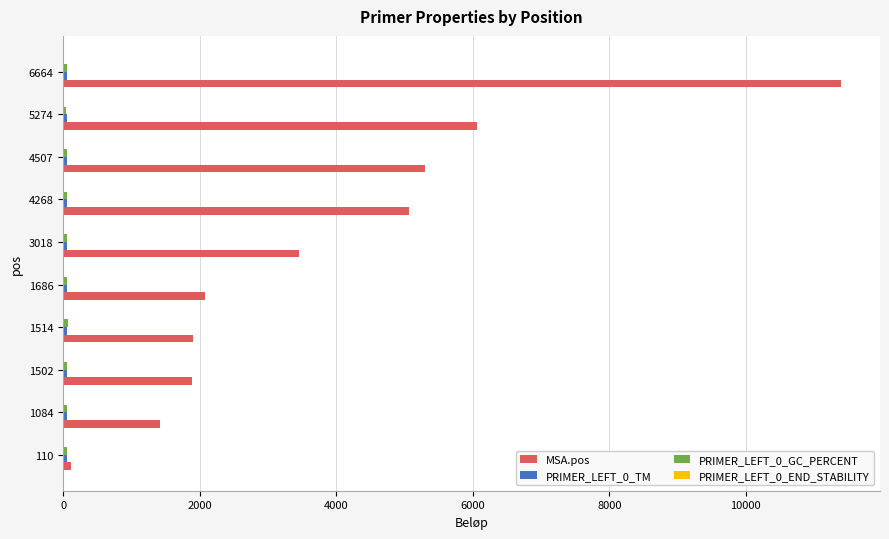

Which series has the largest total across all categories?

MSA.pos